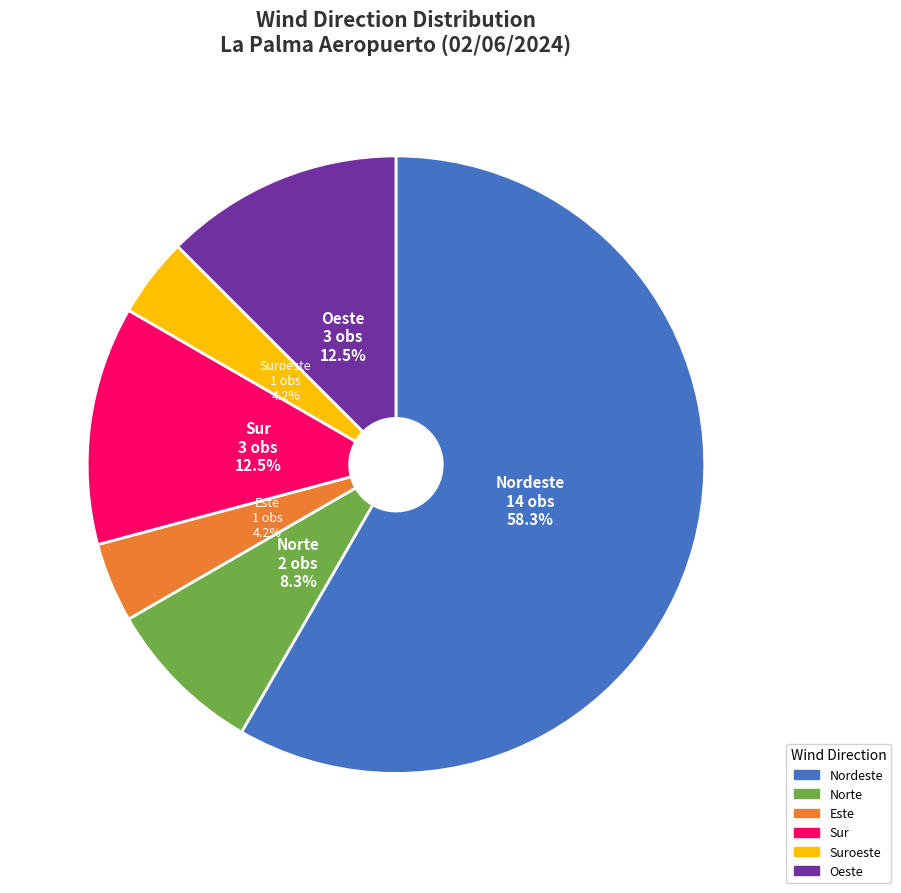

Is there any slice that represents more than half of the pie?

Yes